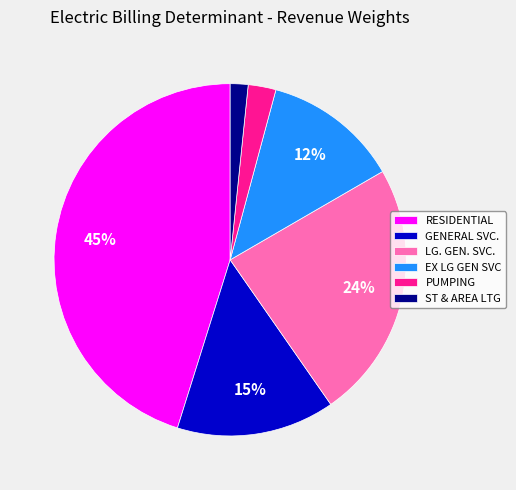

Is there a majority slice in this chart?

No